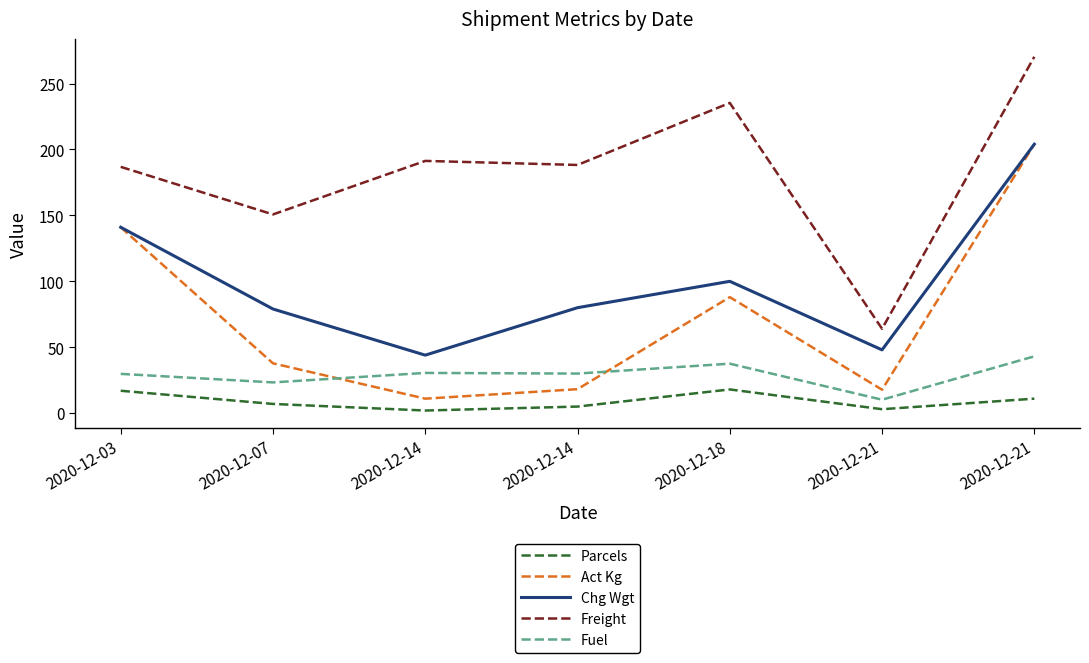

True or false: Chg Wgt has a value of 103.4 at 2020-12-07.

False